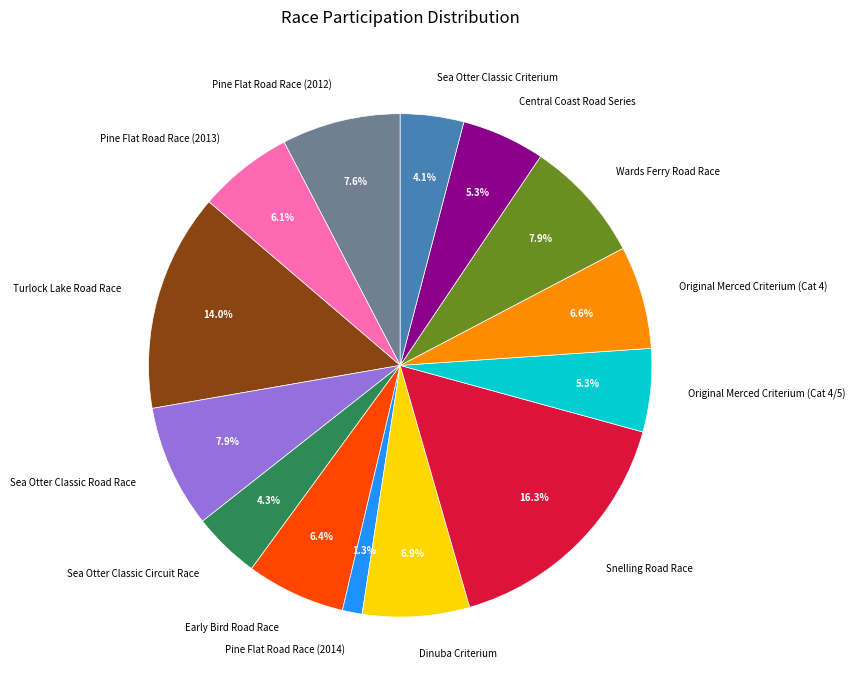

Which slice is the smallest?

Pine Flat Road Race (2014)